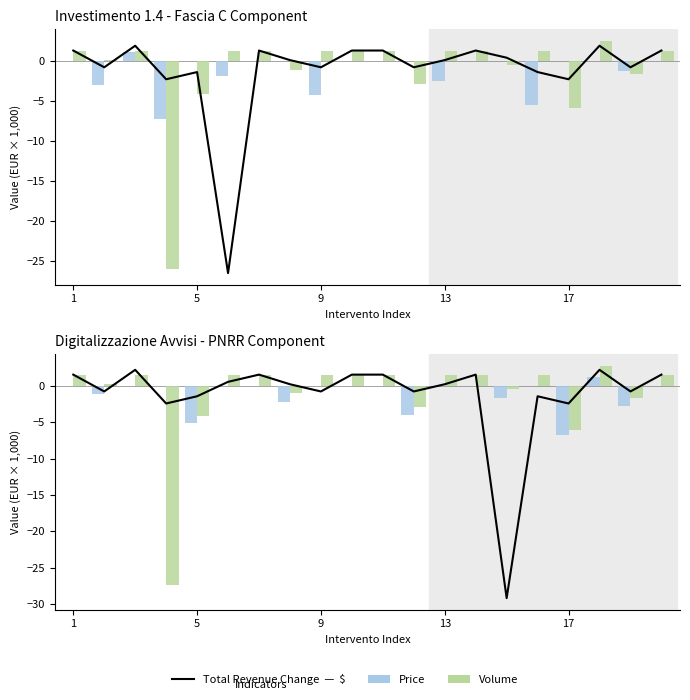

How many values in Volume are above zero?

13